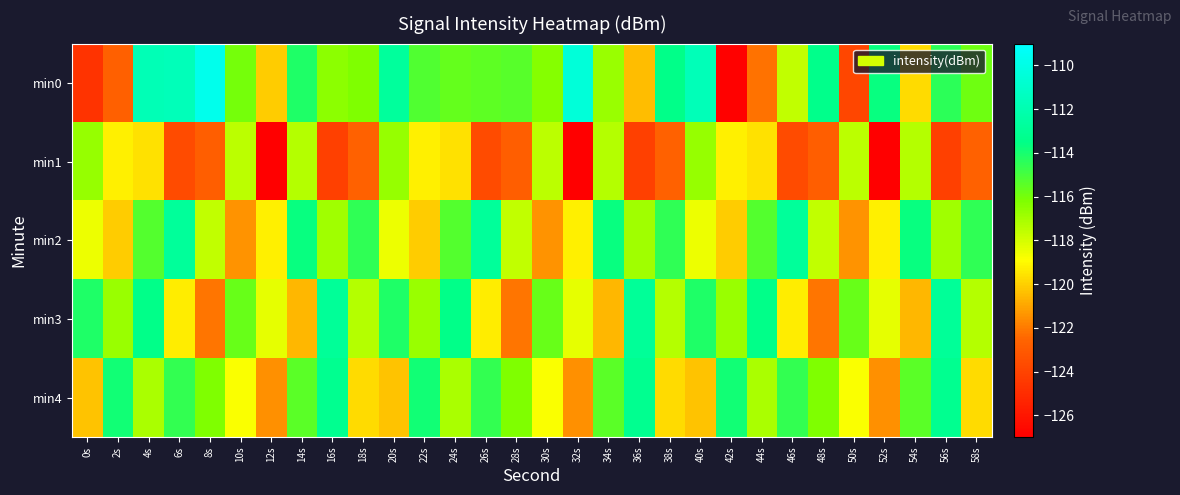

Which has a higher value, 42s or 16s?

16s